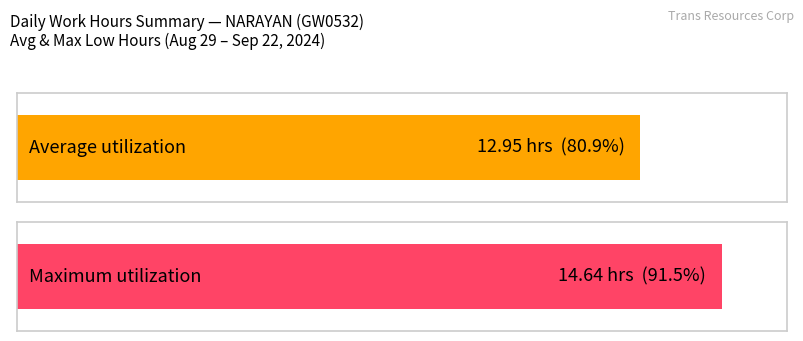

What is the average value?

13.0